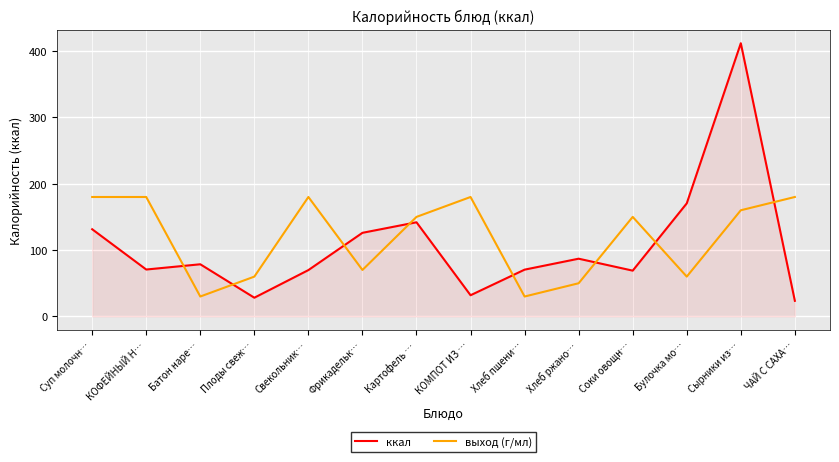

What is the minimum value shown in the chart?

23.5